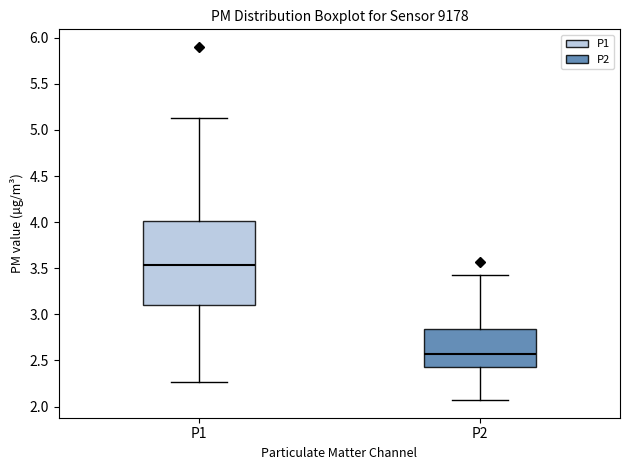

Reading left to right, transcribe this box plot: for each box, give where its median line is, the range the box spans, and where its two whiskers end, as read against the y-axis. The values are not printed on the chart, so give them approximately, as read against the axis.

P1: median 3.55, box 3.10 to 4.00, whiskers 2.25 to 5.15
P2: median 2.55, box 2.45 to 2.85, whiskers 2.05 to 3.45